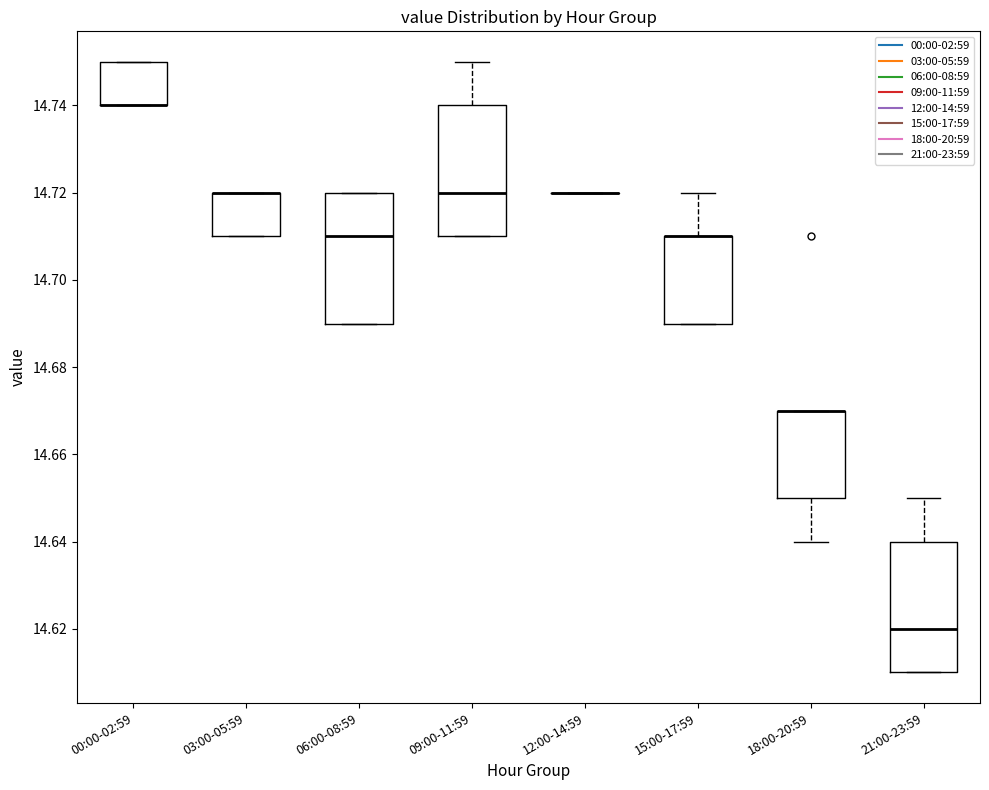

Where does the upper whisker of the box for 09:00-11:59 end on the y-axis? The values are not printed on the chart, so give them approximately, as read against the axis.

14.75